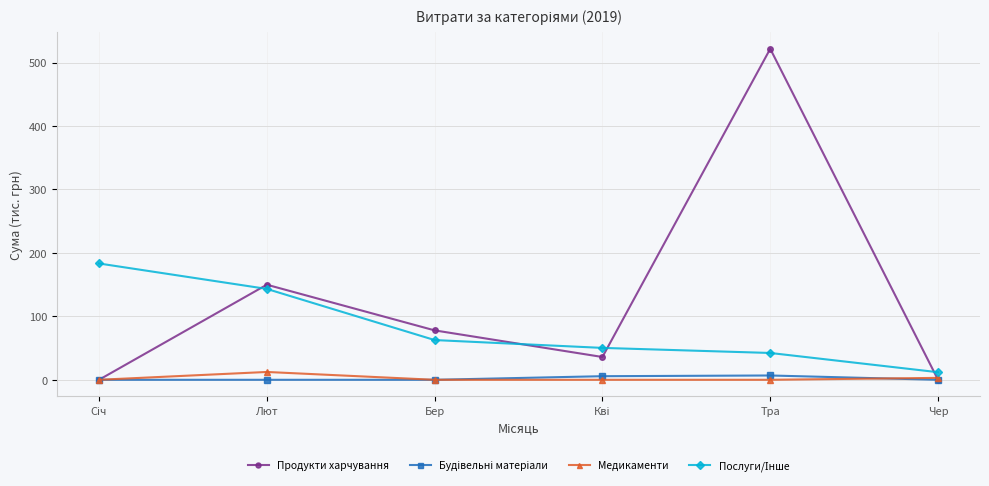

At which label is Продукти харчування closest to 260?

Лют